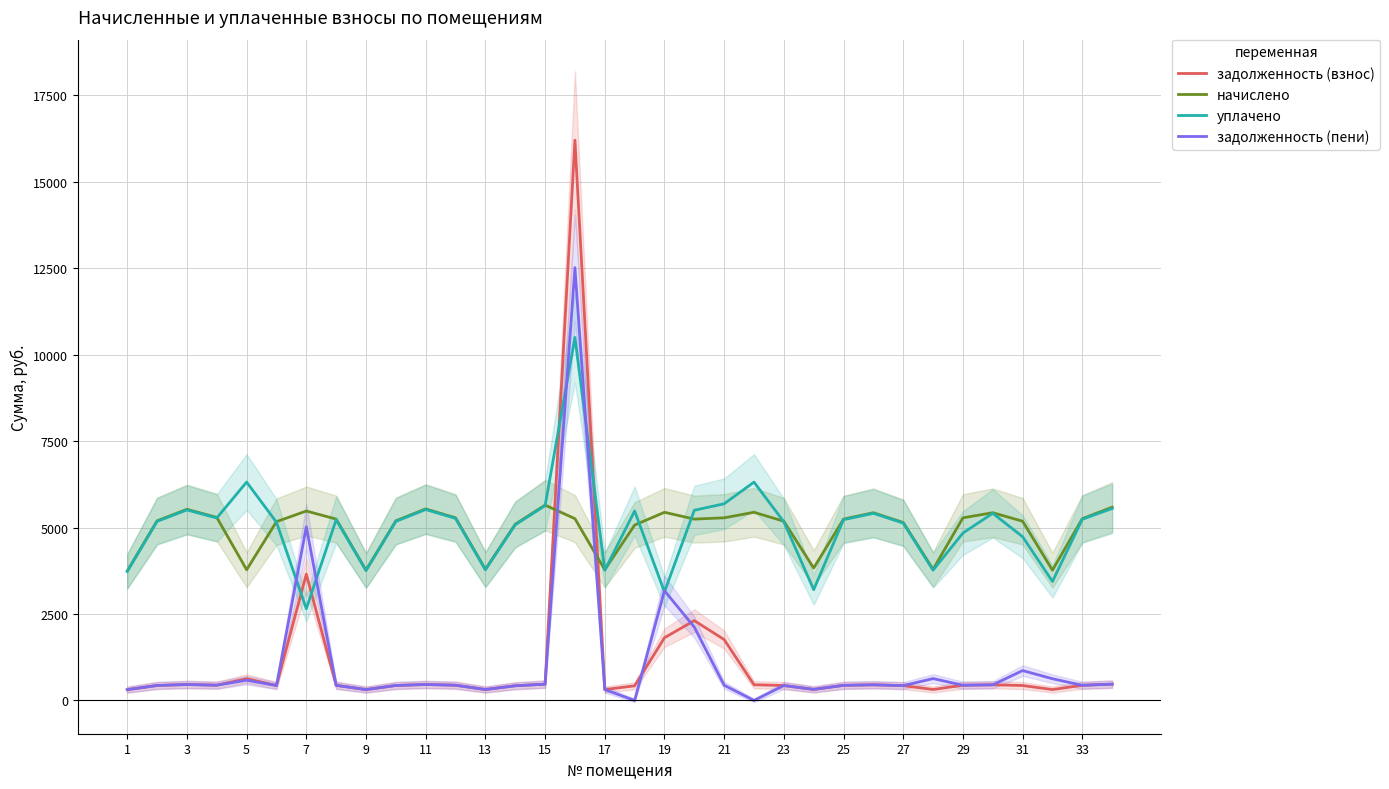

Where is the first local maximum for уплачено?

3